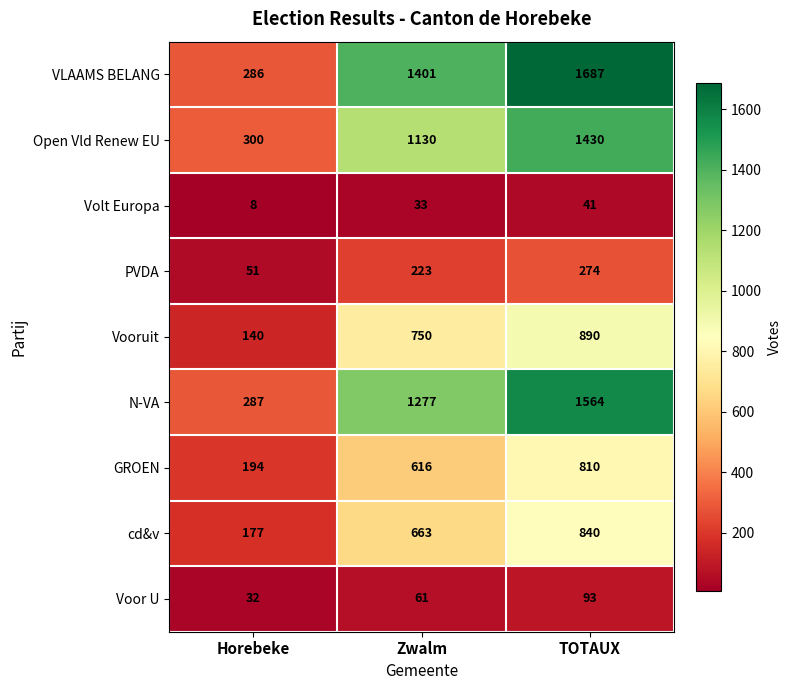

What is the greatest value displayed?

1687